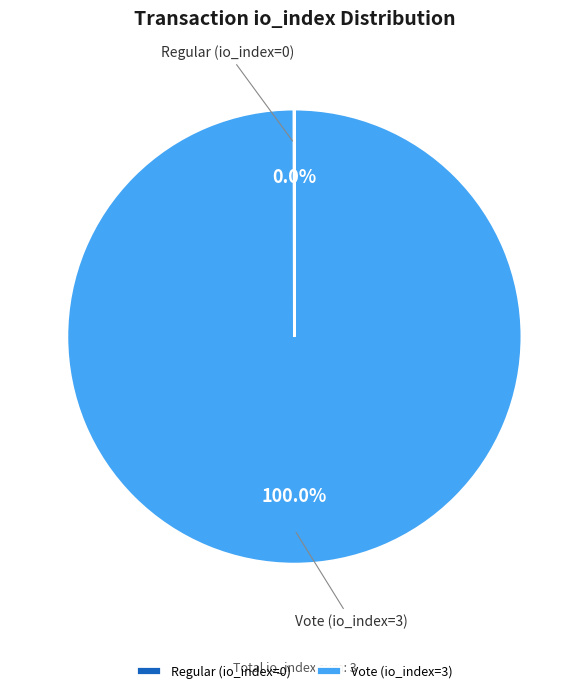

Does Vote (io_index=3) account for over 50% of the chart?

Yes